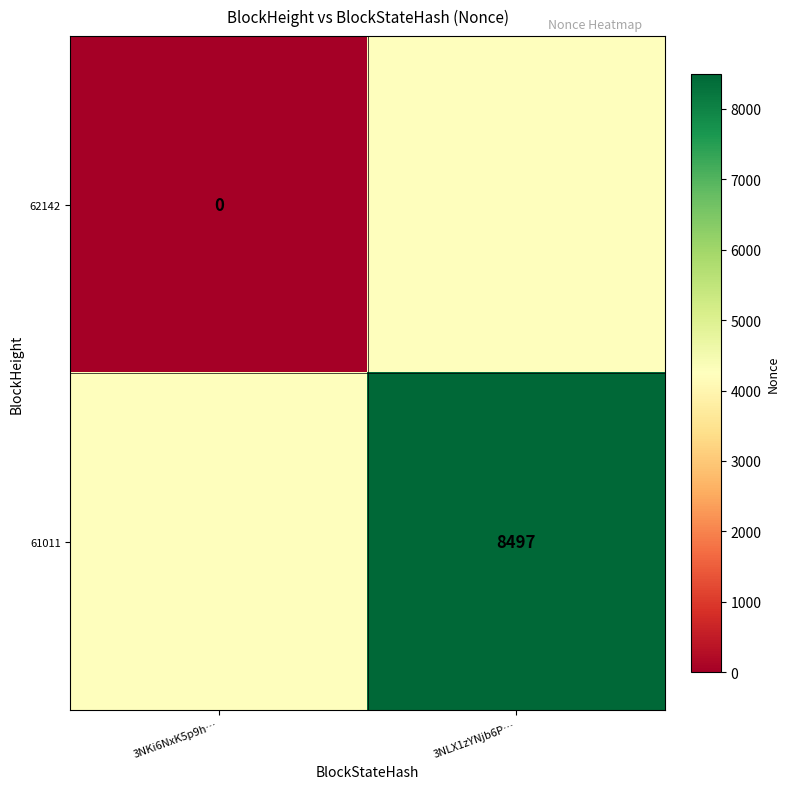

The value of 61011 at 3NLX1zYNjb6P… is 8497.0. True or false?

True